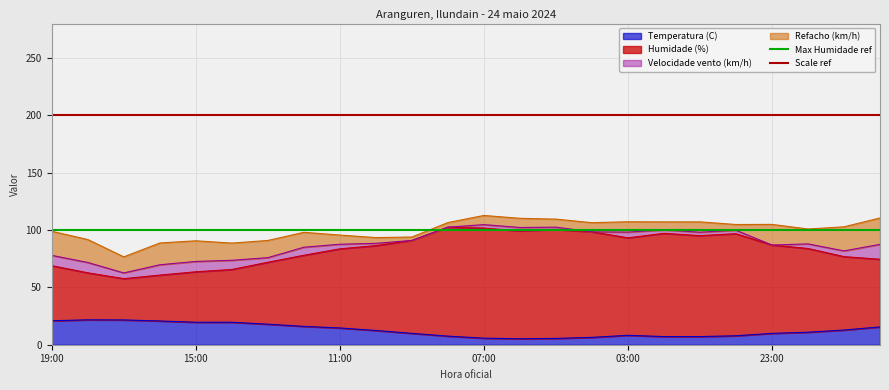

At which label is Max Humidade ref closest to 100?

19:00